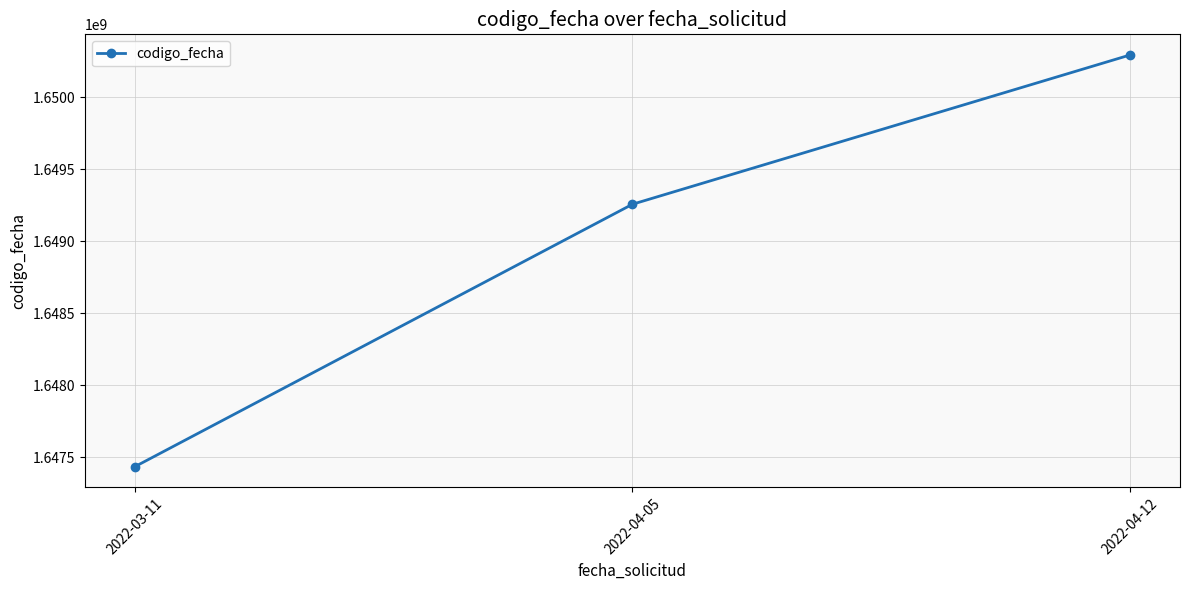

Count the number of data series in this chart.

1